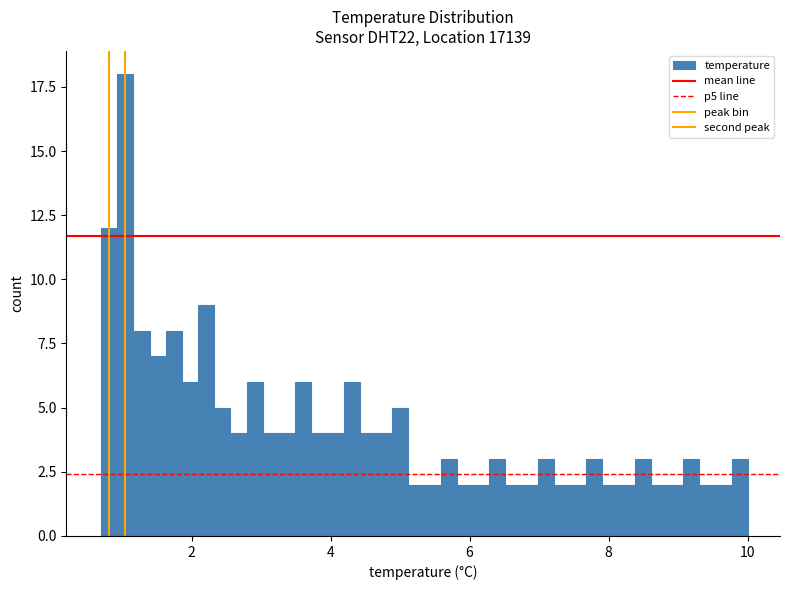

Around what value on the x-axis is the tallest bar? Give the approximate position of its centre, as read against the axis.

1.0